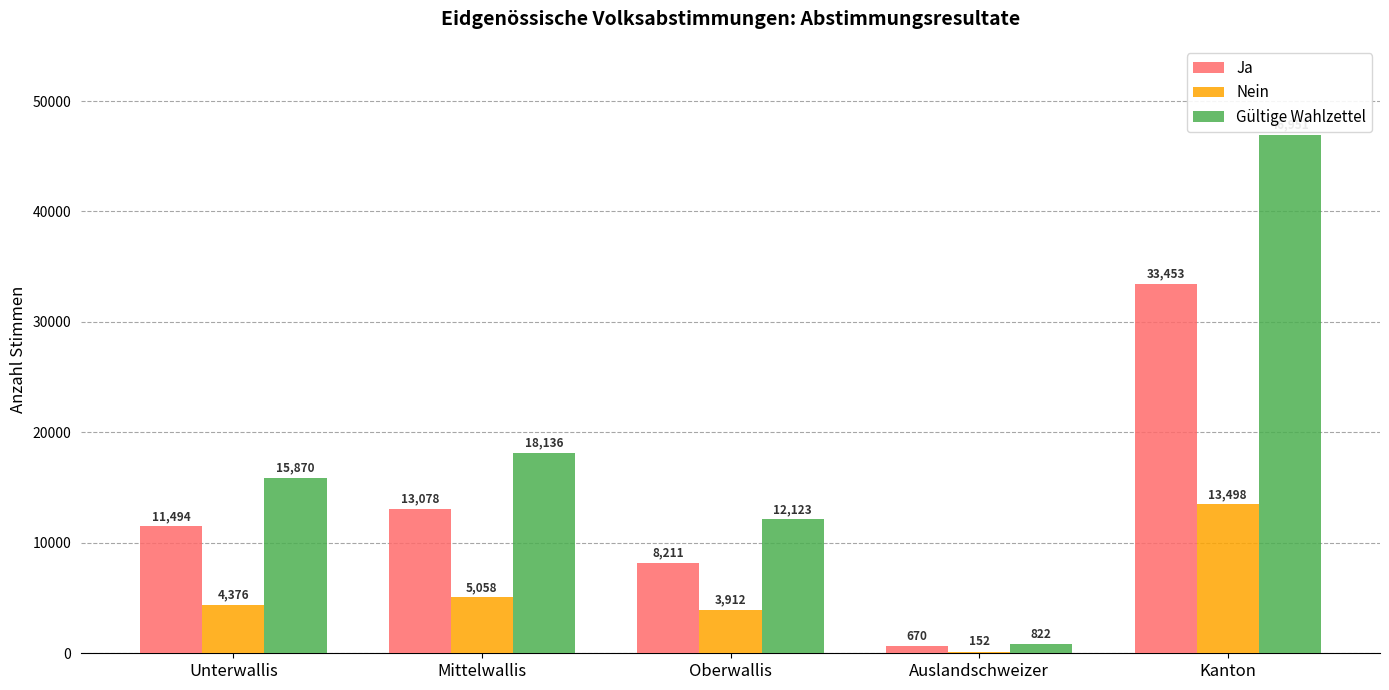

Reading left to right, extract all data points from this chart.

Ja: Unterwallis=11494	Mittelwallis=13078	Oberwallis=8211	Auslandschweizer=670	Kanton=33453
Nein: Unterwallis=4376	Mittelwallis=5058	Oberwallis=3912	Auslandschweizer=152	Kanton=13498
Gültige Wahlzettel: Unterwallis=15870	Mittelwallis=18136	Oberwallis=12123	Auslandschweizer=822	Kanton=46951